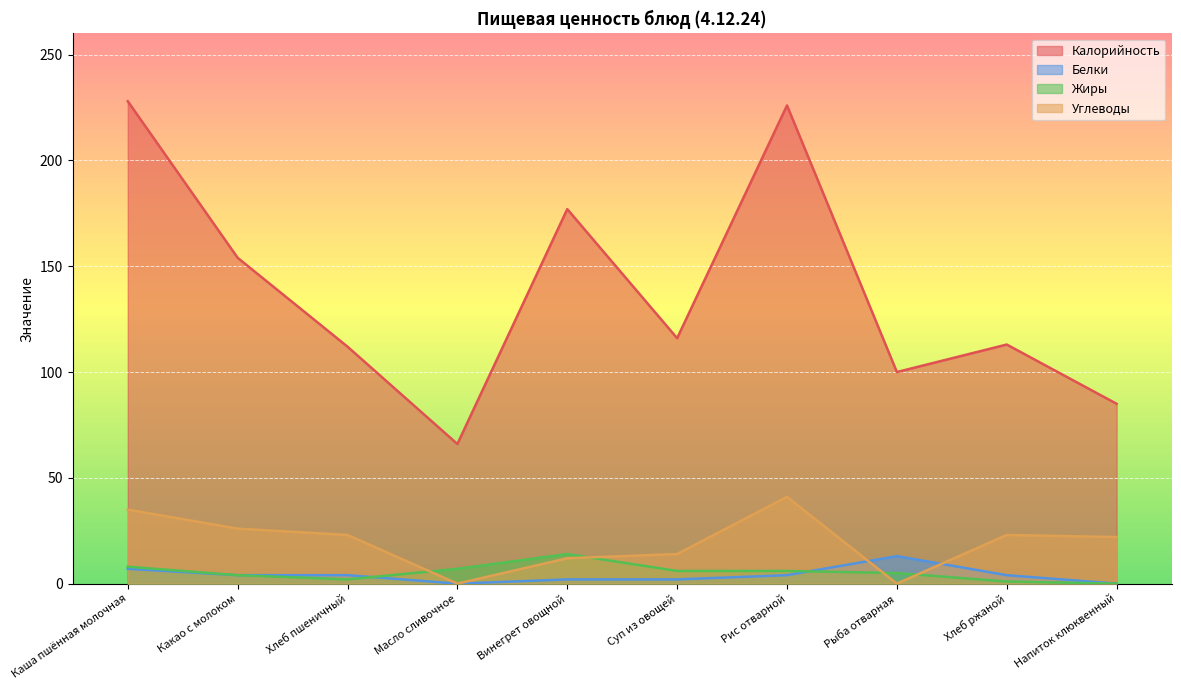

Which series has the widest spread of values?

Калорийность